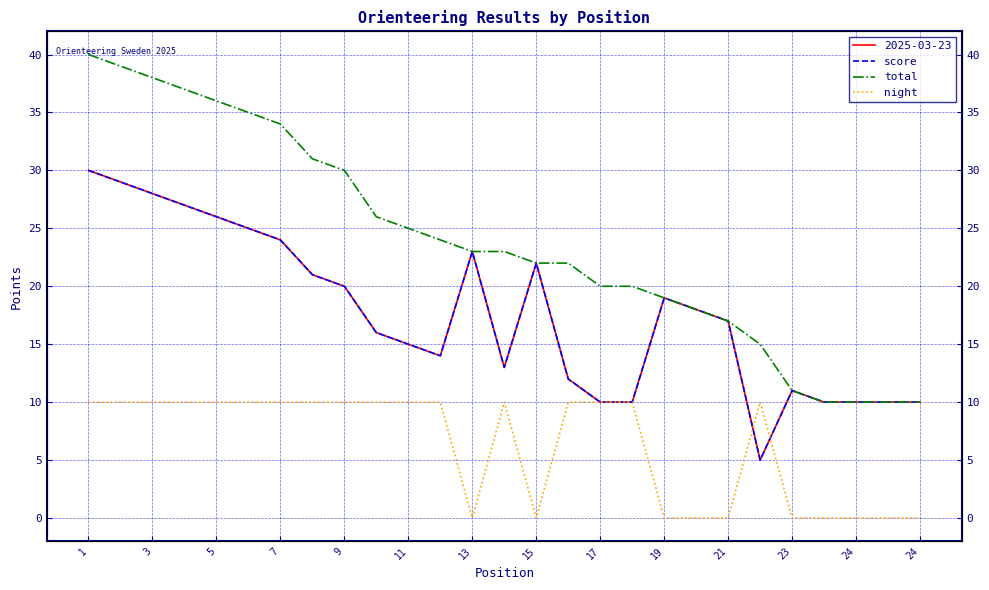

How many times do score and night cross each other?

2